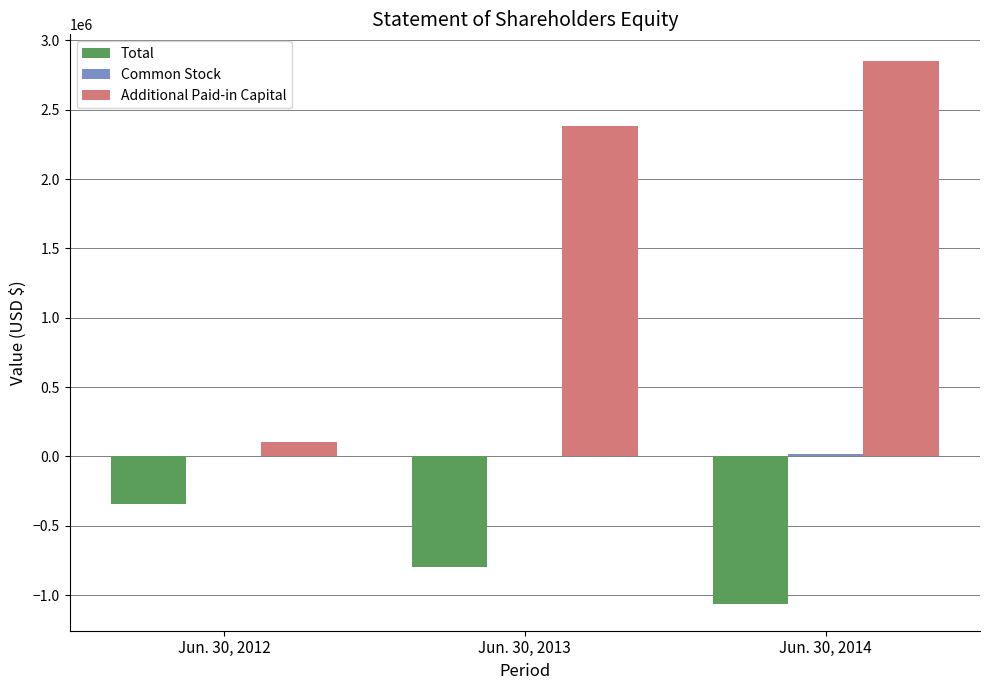

Which series has the largest total across all categories?

Additional Paid-in Capital